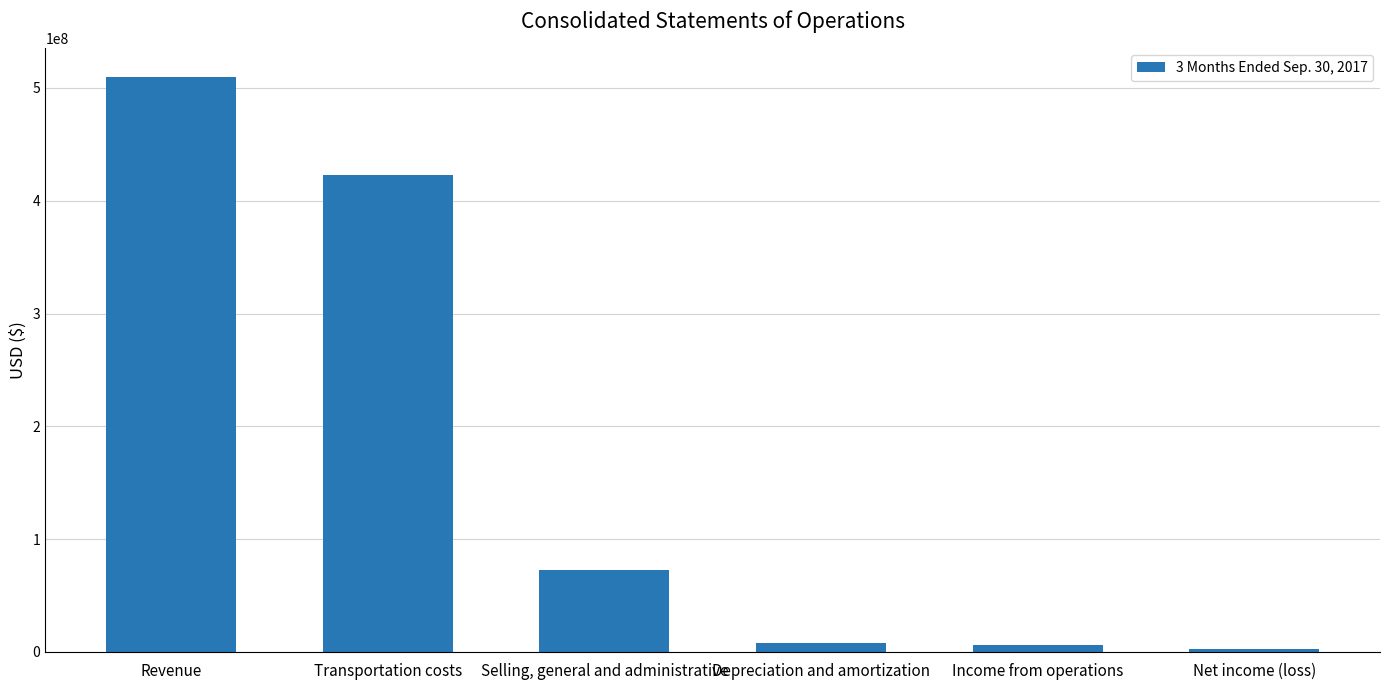

Between Revenue and Income from operations, which is larger?

Revenue